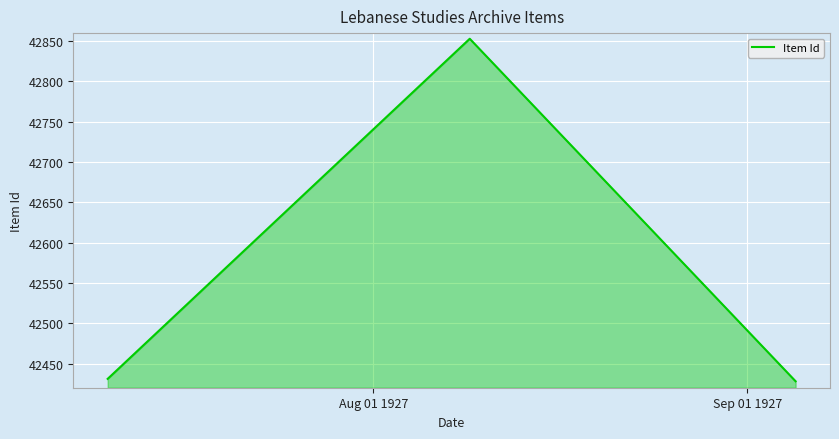

What is the maximum value shown in the chart?

42853